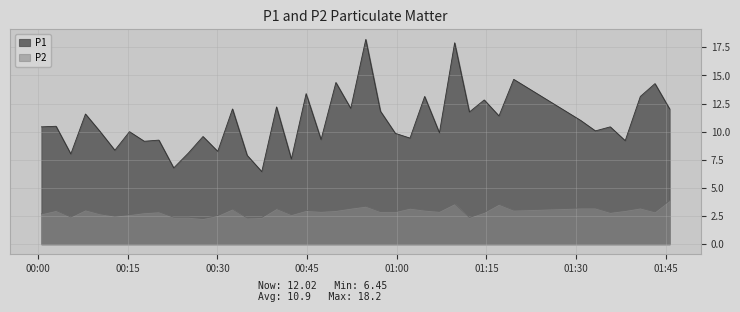

List the series in order of their peak value, highest first.

P1, P2